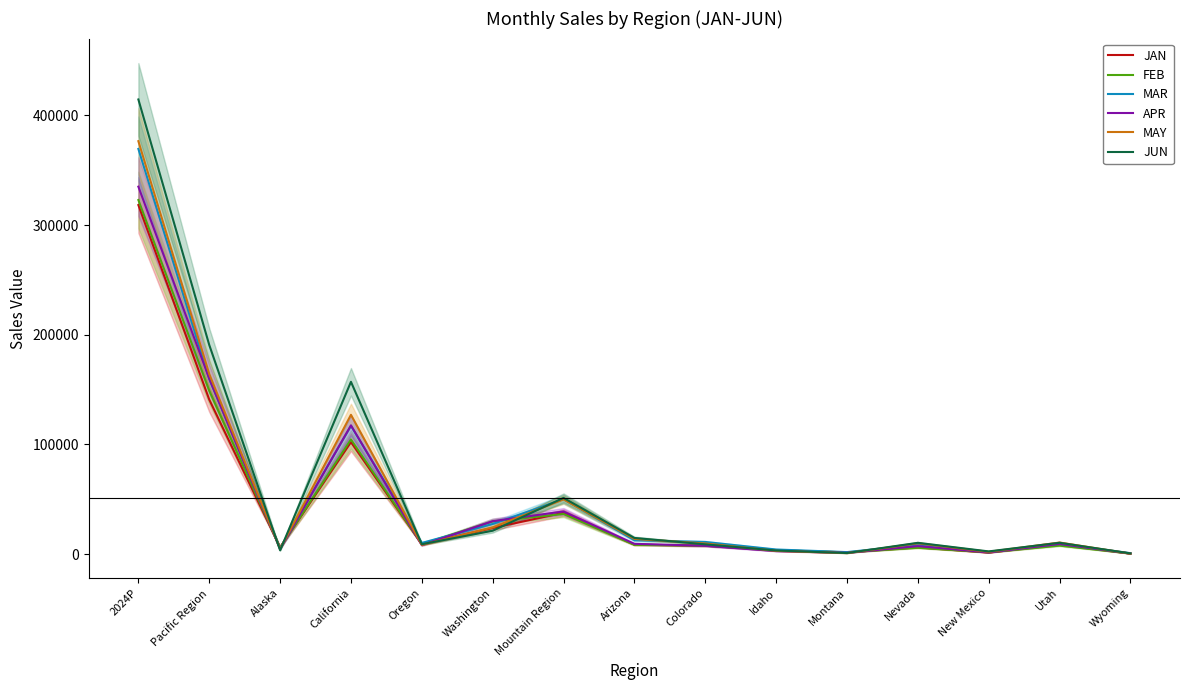

True or false: JUN and FEB cross at least once.

True